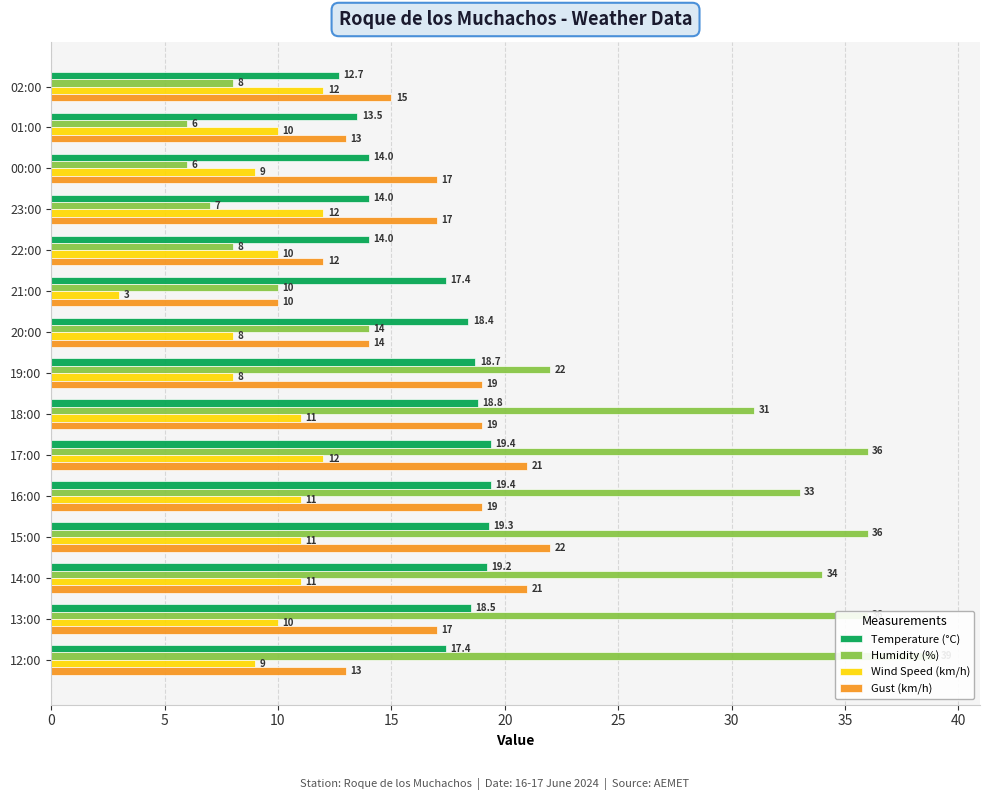

How many data points in Gust (km/h) are less than 17?

6